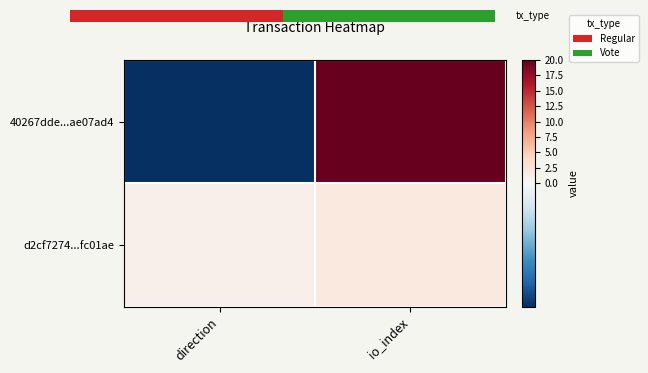

What is the total value across all series at io_index?

22